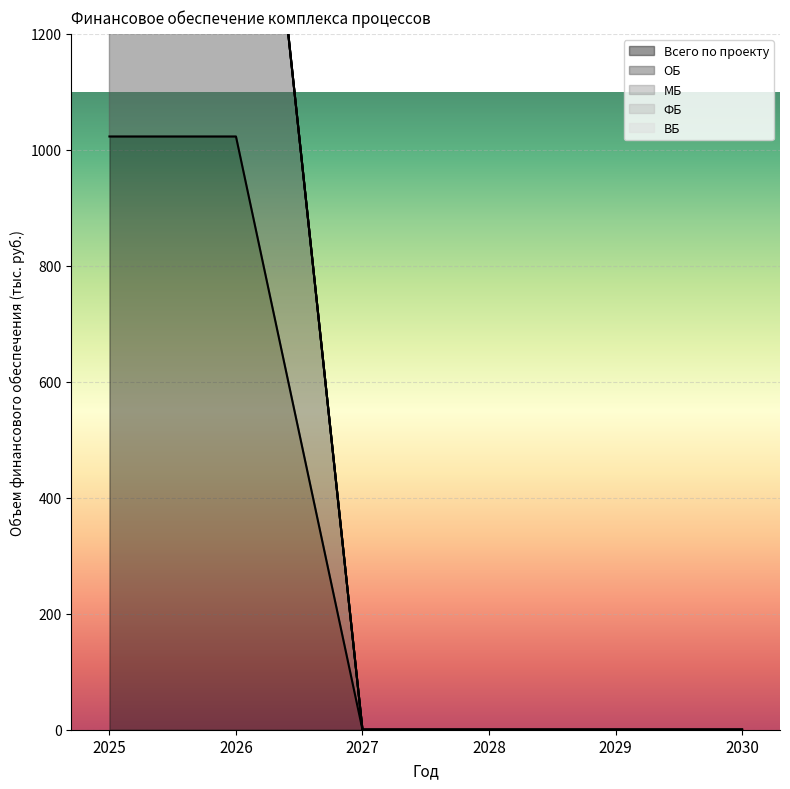

Does the chart display data point markers on the line(s)?

No